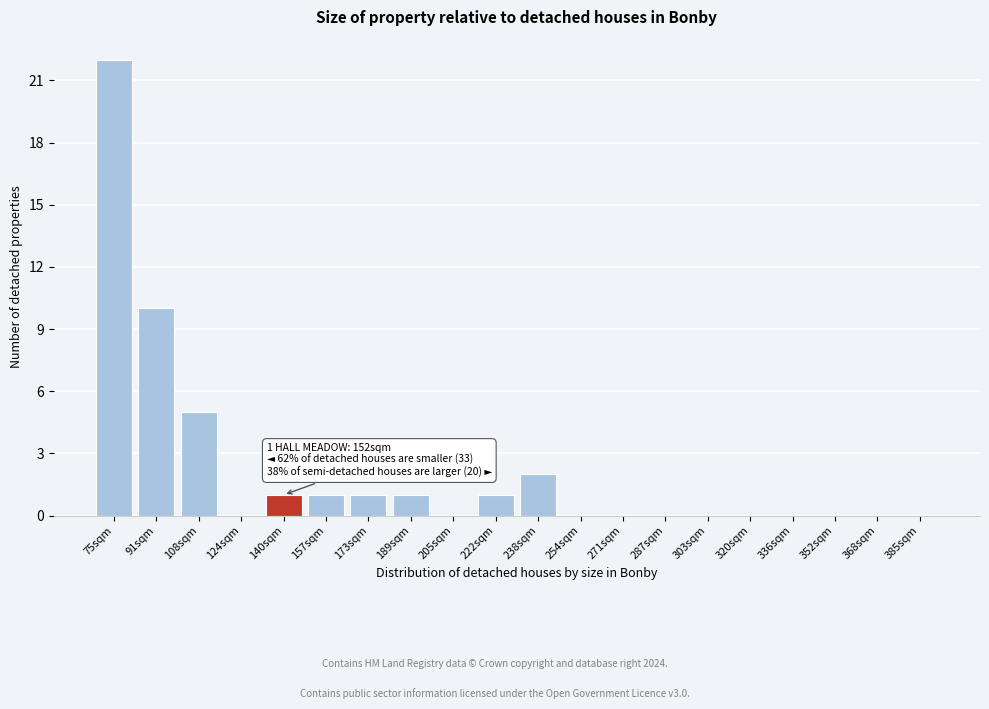

Reading left to right, transcribe all the data shown in this chart.

75sqm=22	91sqm=10	108sqm=5	124sqm=0	140sqm=1	157sqm=1	173sqm=1	189sqm=1	205sqm=0	222sqm=1	238sqm=2	254sqm=0	271sqm=0	287sqm=0	303sqm=0	320sqm=0	336sqm=0	352sqm=0	368sqm=0	385sqm=0